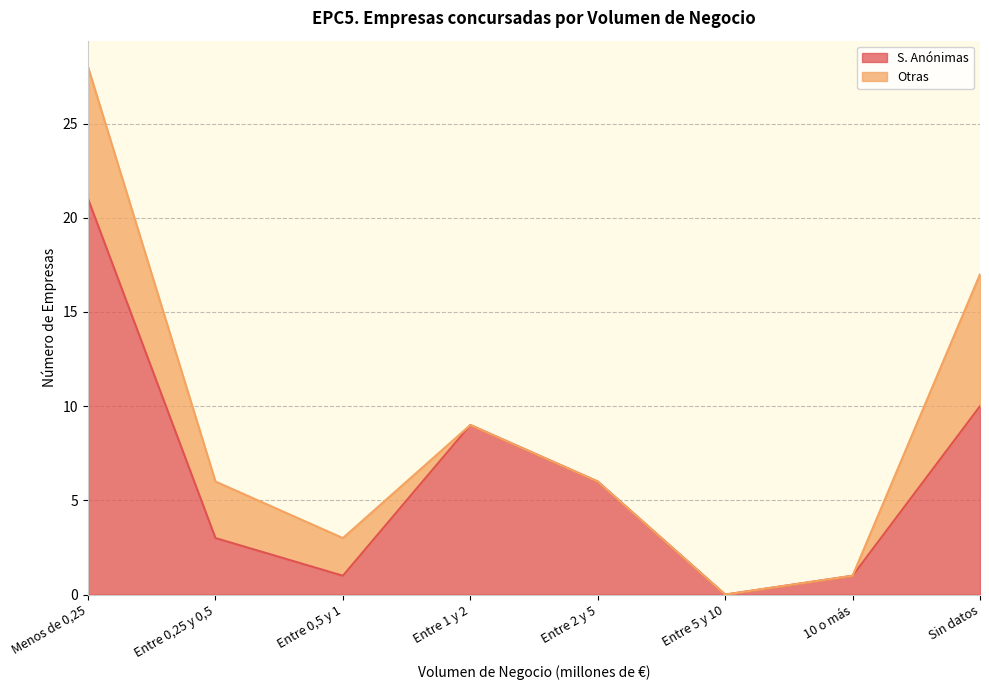

Reading left to right, what are all the values shown in this chart?

Menos de 0,25=21	Entre 0,25 y 0,5=3	Entre 0,5 y 1=1	Entre 1 y 2=9	Entre 2 y 5=6	Entre 5 y 10=0	10 o más=1	Sin datos=10